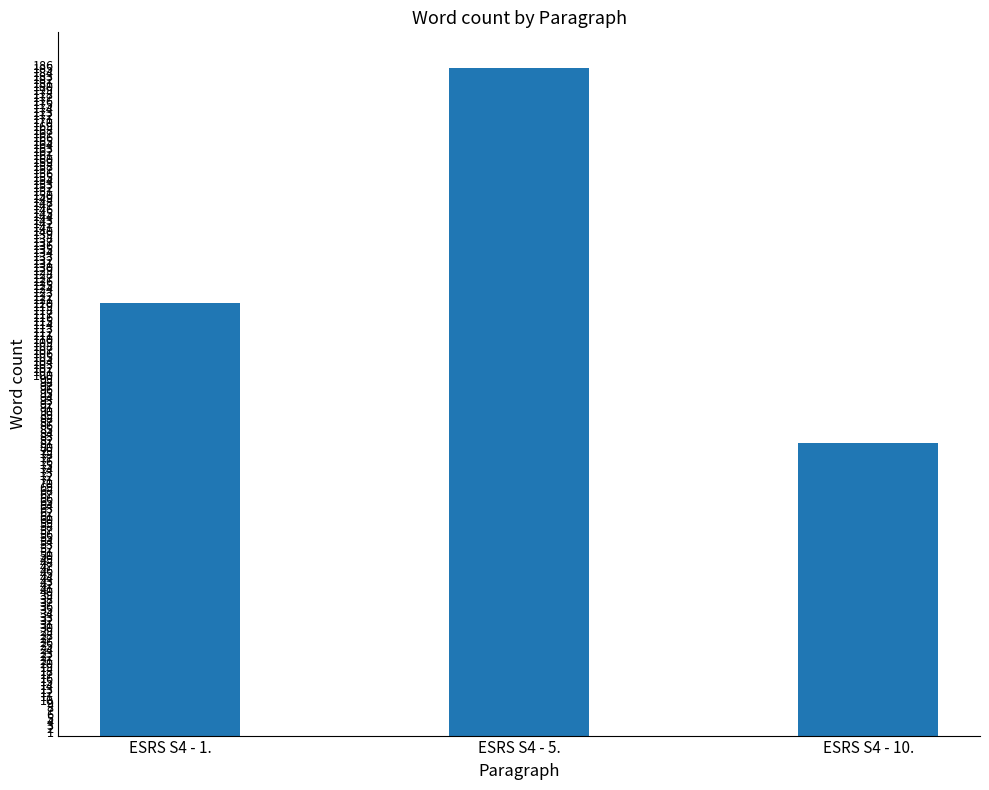

Rank the categories by value from lowest to highest.

ESRS S4 - 10., ESRS S4 - 1., ESRS S4 - 5.